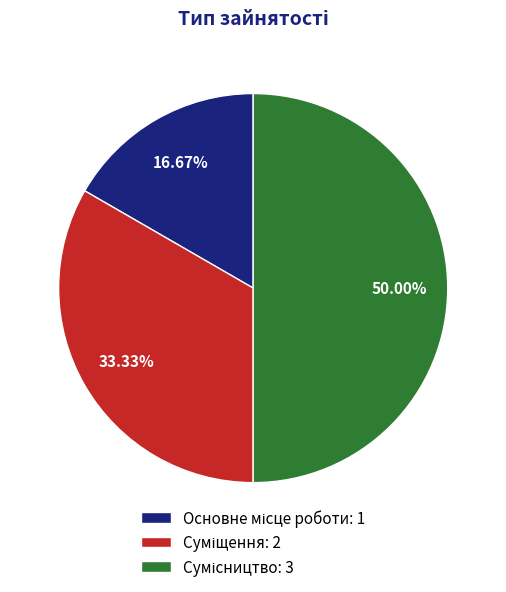

To the nearest percent, what is the difference between the Суміщення and Основне місце роботи slice percentages?

17%